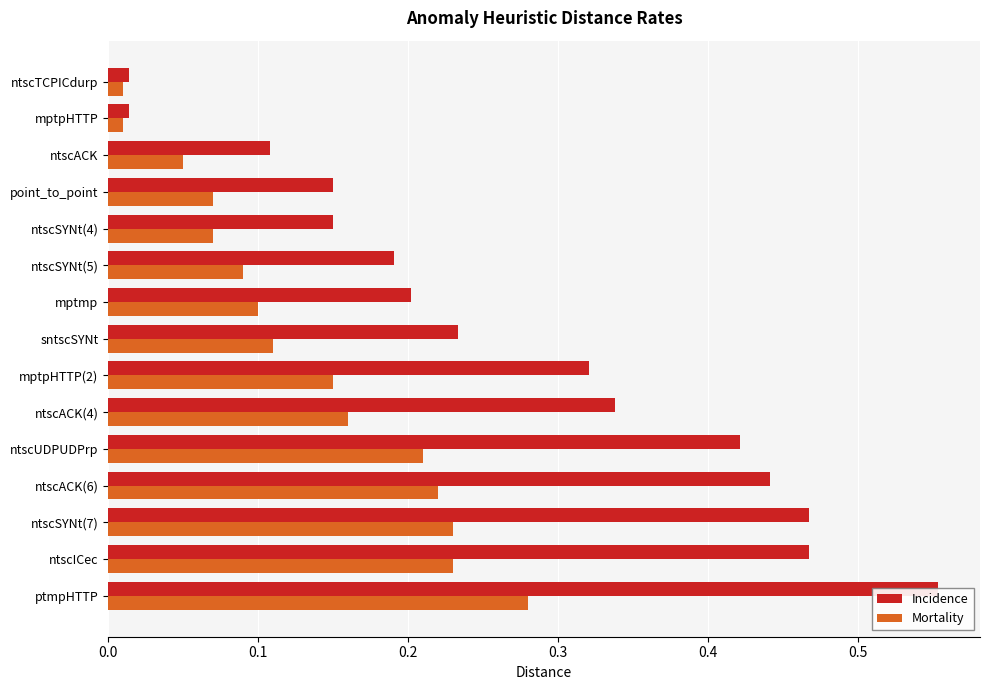

What is the difference between the highest and lowest values at ntscSYNt(4)?

0.1